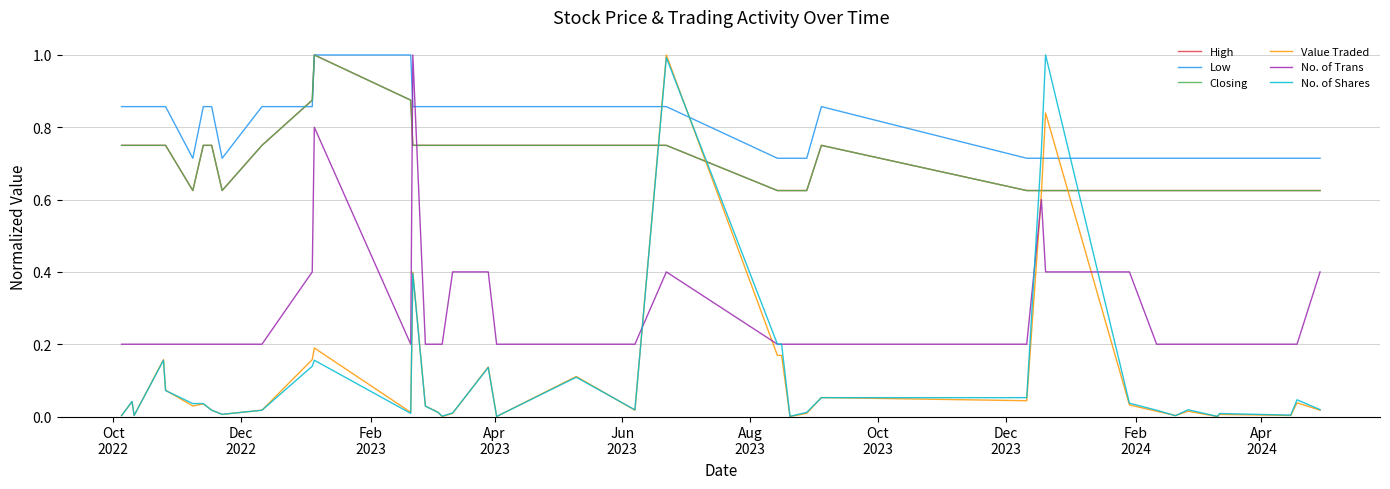

How many lines are shown in the chart?

6